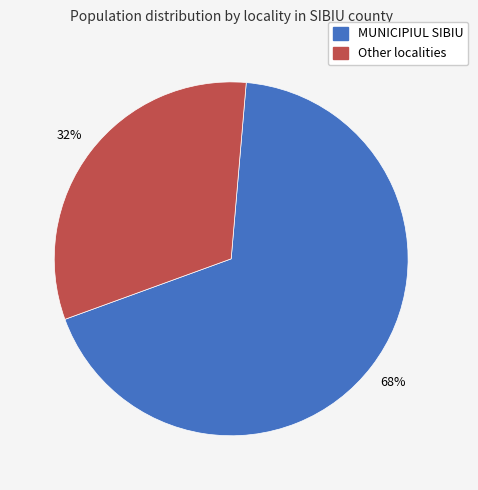

To the nearest percent, what is the average slice percentage?

50%